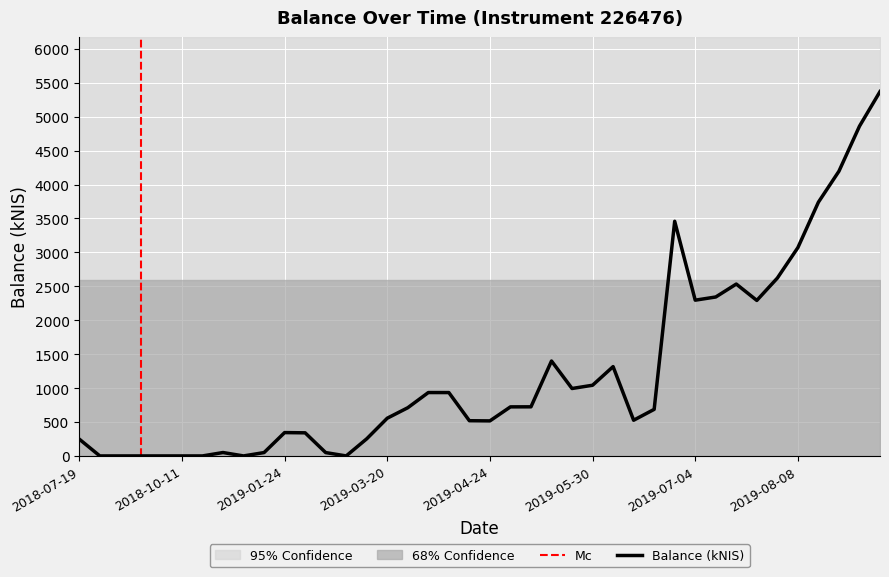

Is it true that the value at 2019-04-18 is 519.0?

True